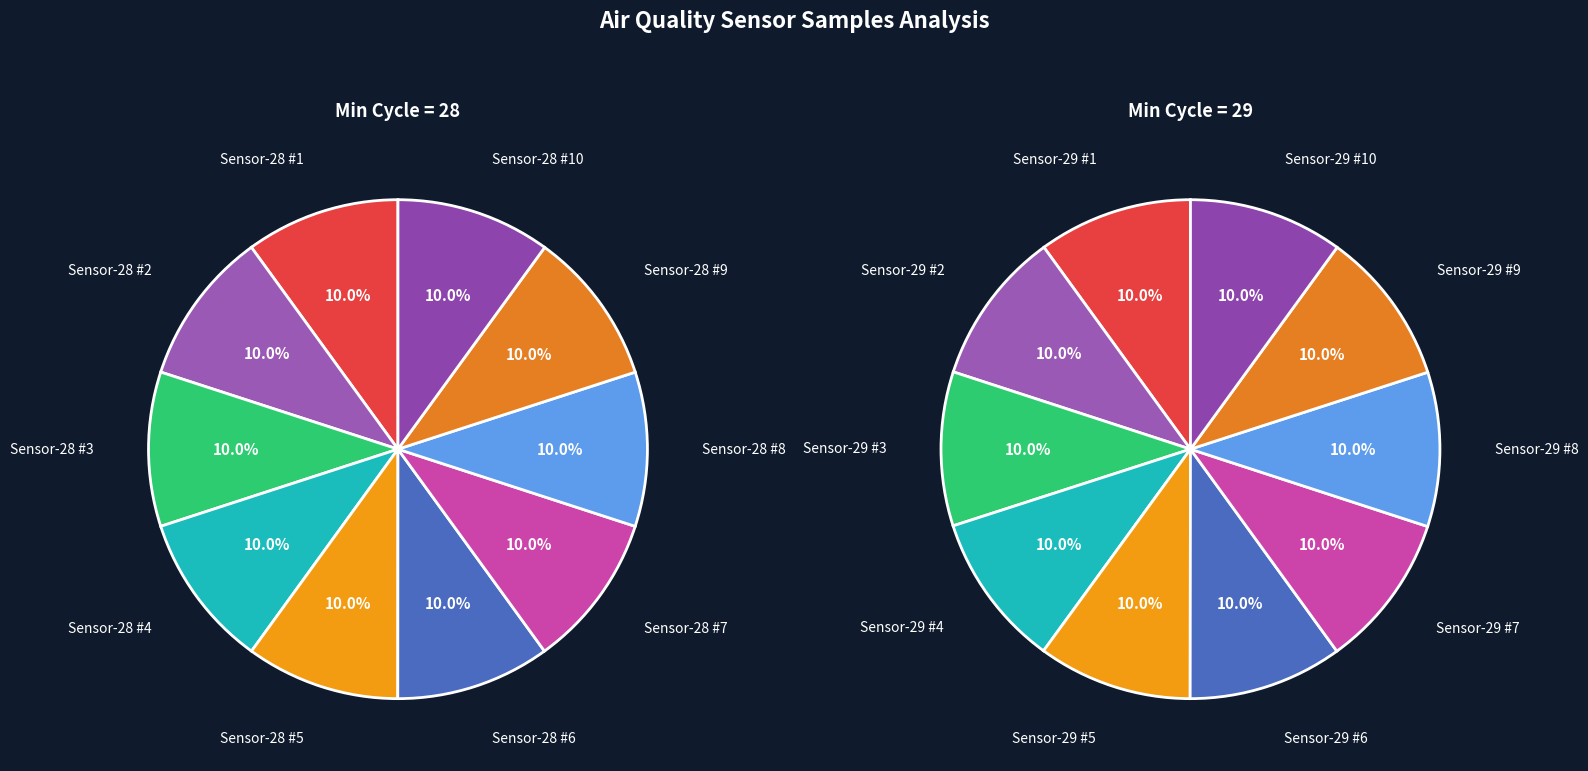

The 28 slice represents 1% of the pie. True or false?

False